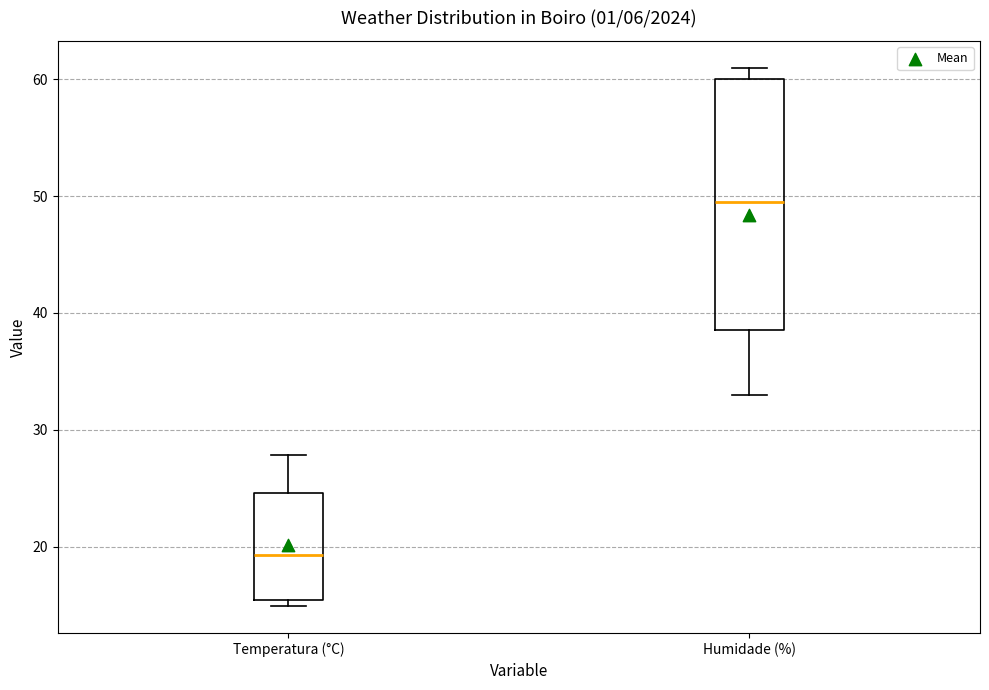

Which box's median line is the highest?

Humidade (%)